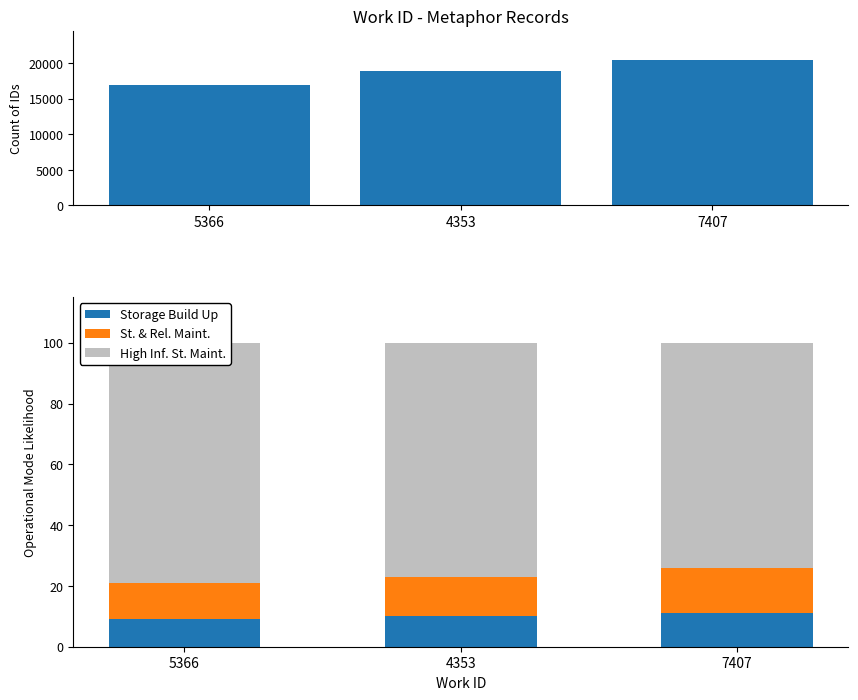

How many data points does each series have?

3